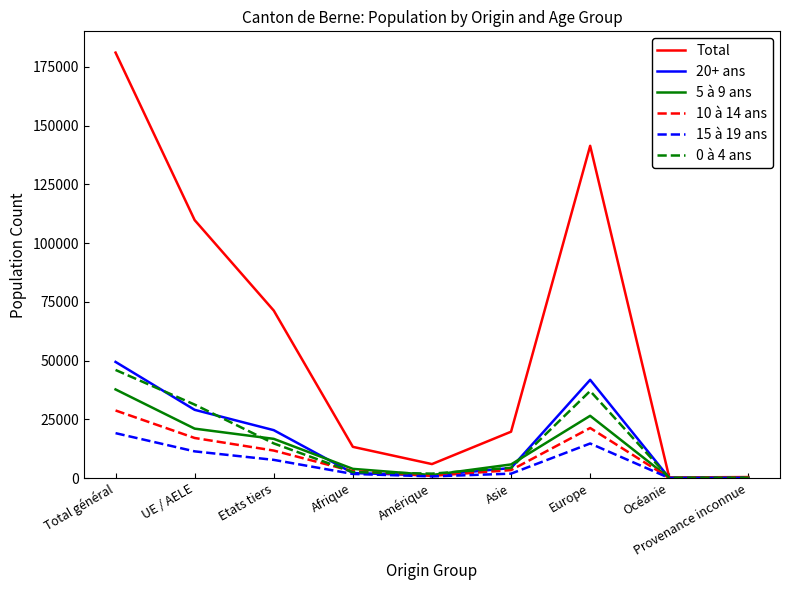

Which series has the largest range (max minus min)?

Total